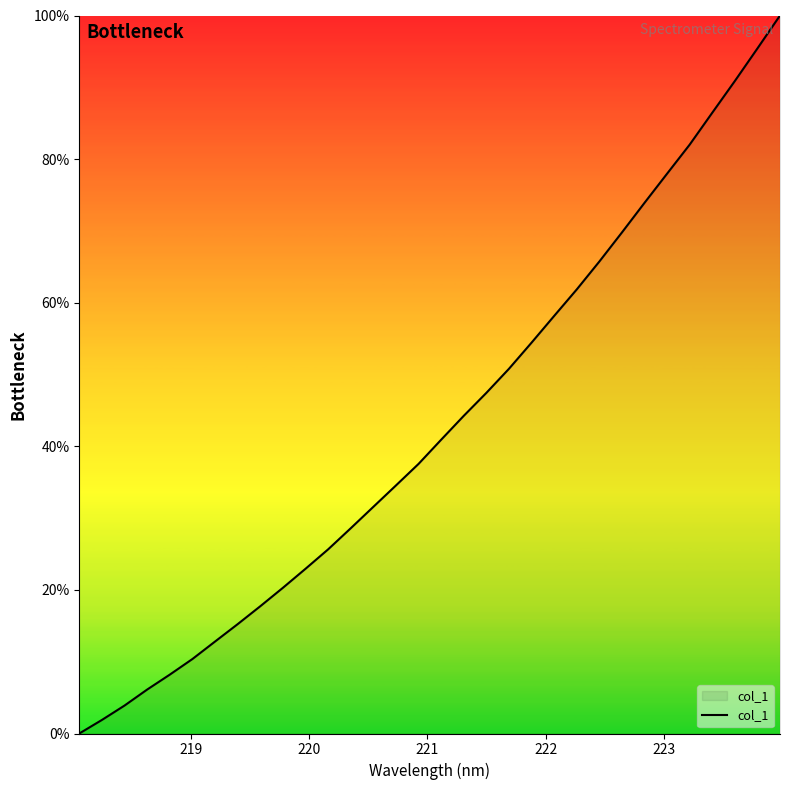

What is the difference between the maximum and minimum values?

100.0